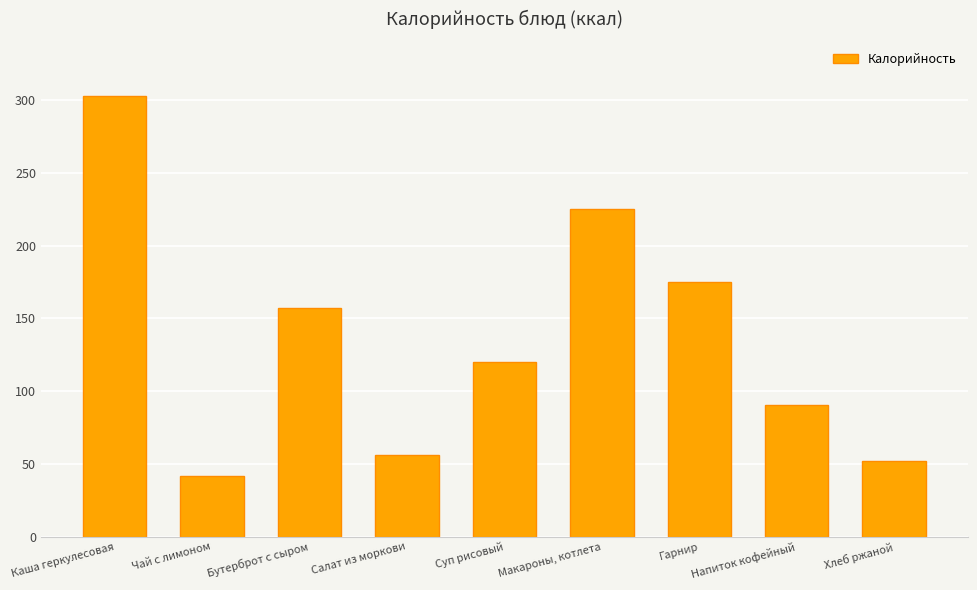

What is the smallest value displayed?

41.6